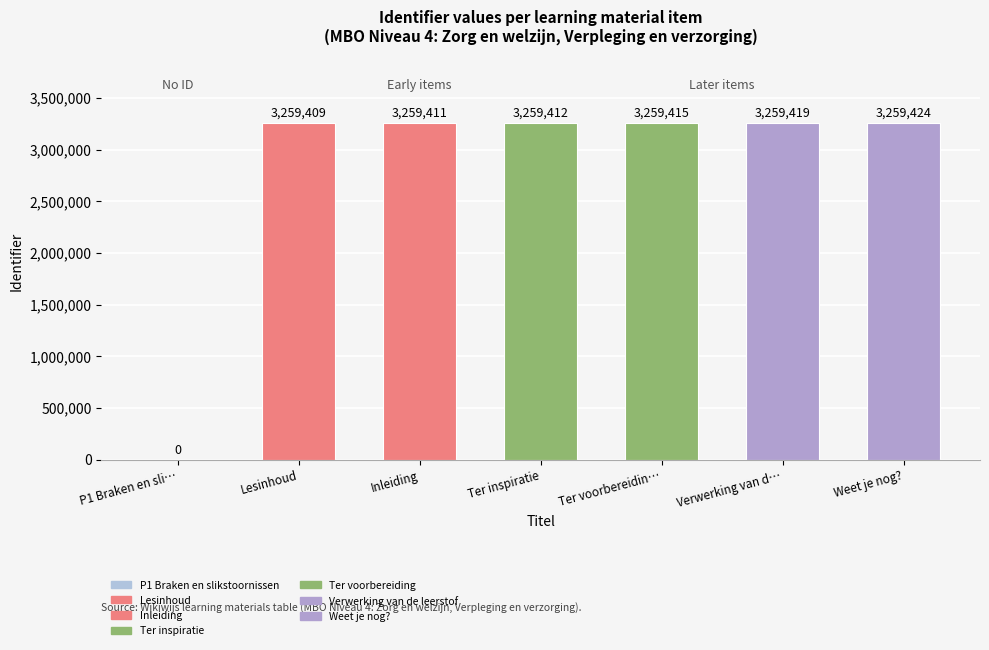

What is the average value?

2793784